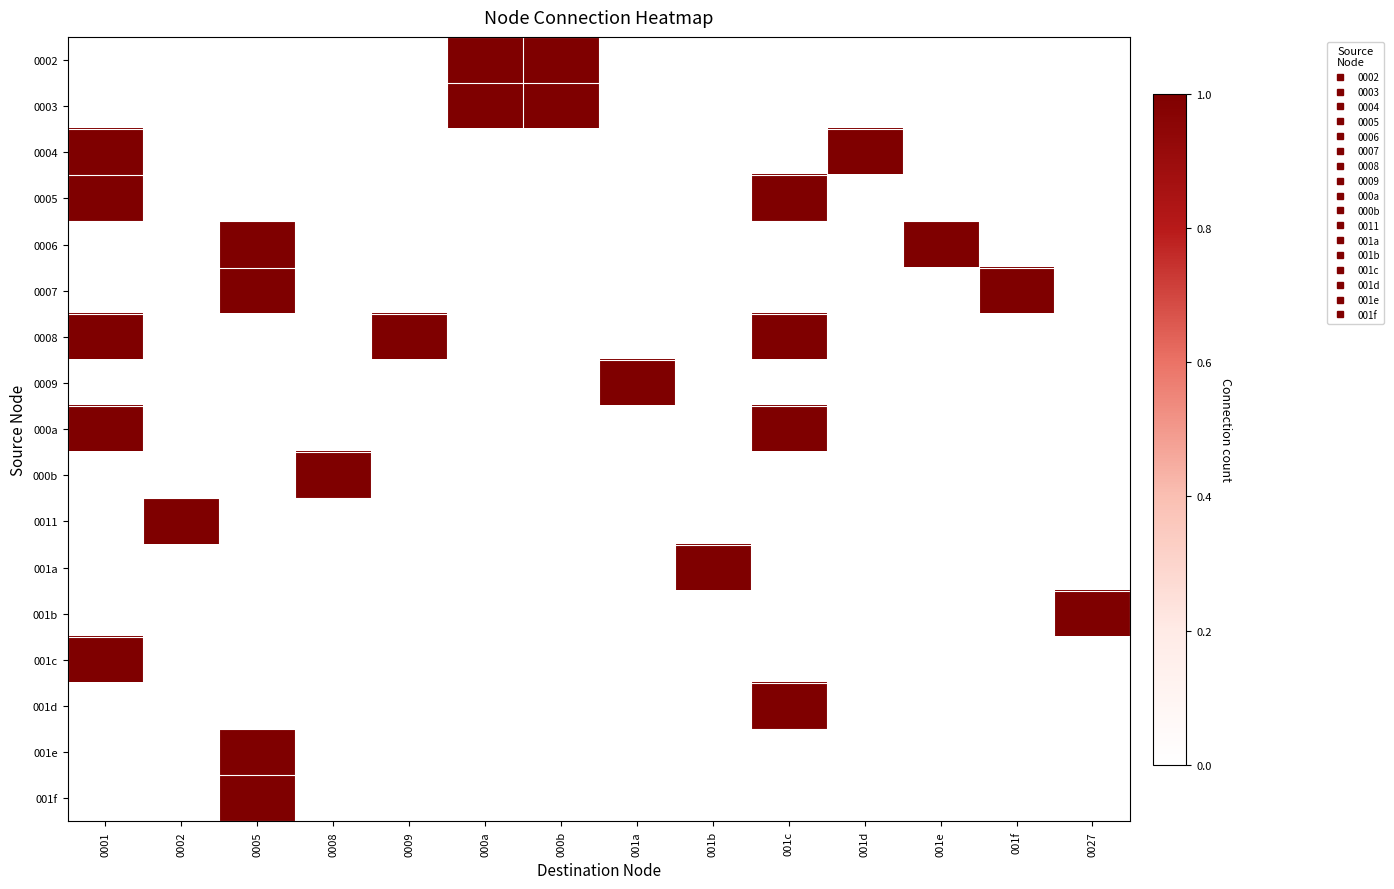

Which category has the highest value across all series?

000a